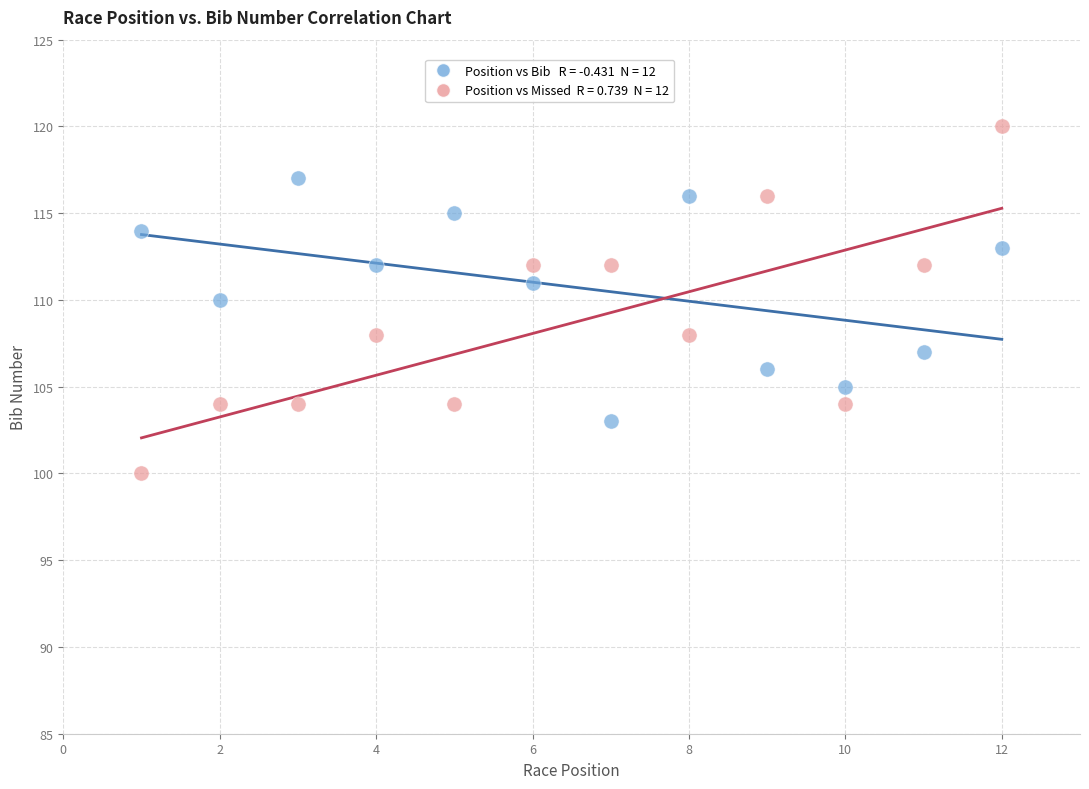

Across all data points, what is the range of X values (max minus min)?

11